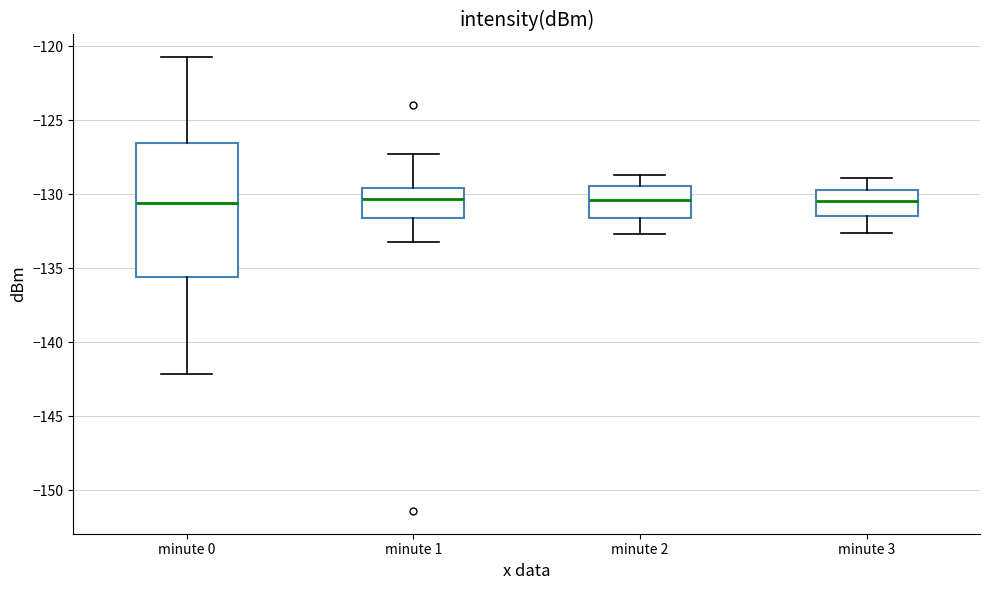

Where does the median line of the box for minute 0 sit on the y-axis? The values are not printed on the chart, so give them approximately, as read against the axis.

-130.5